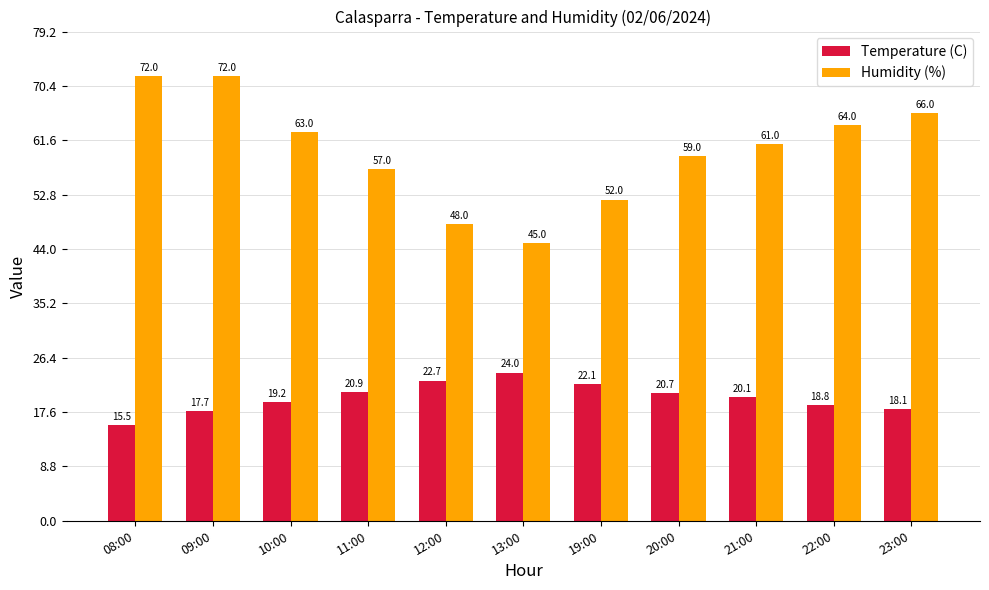

What are all the series names shown in the legend?

Temperature (C), Humidity (%)